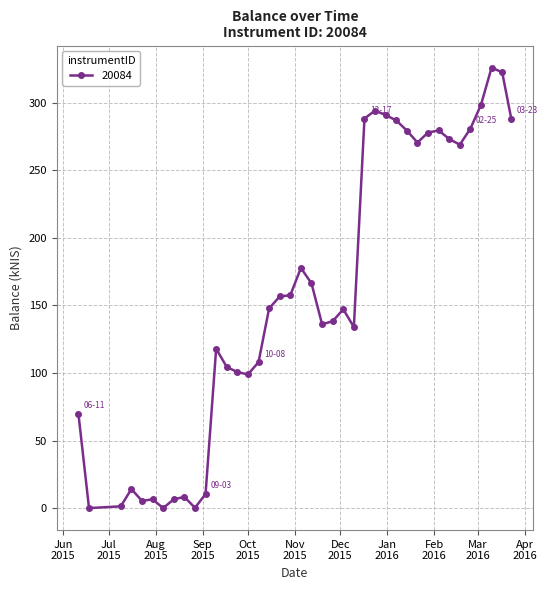

True or false: the data has more than 1 interior local peaks.

True